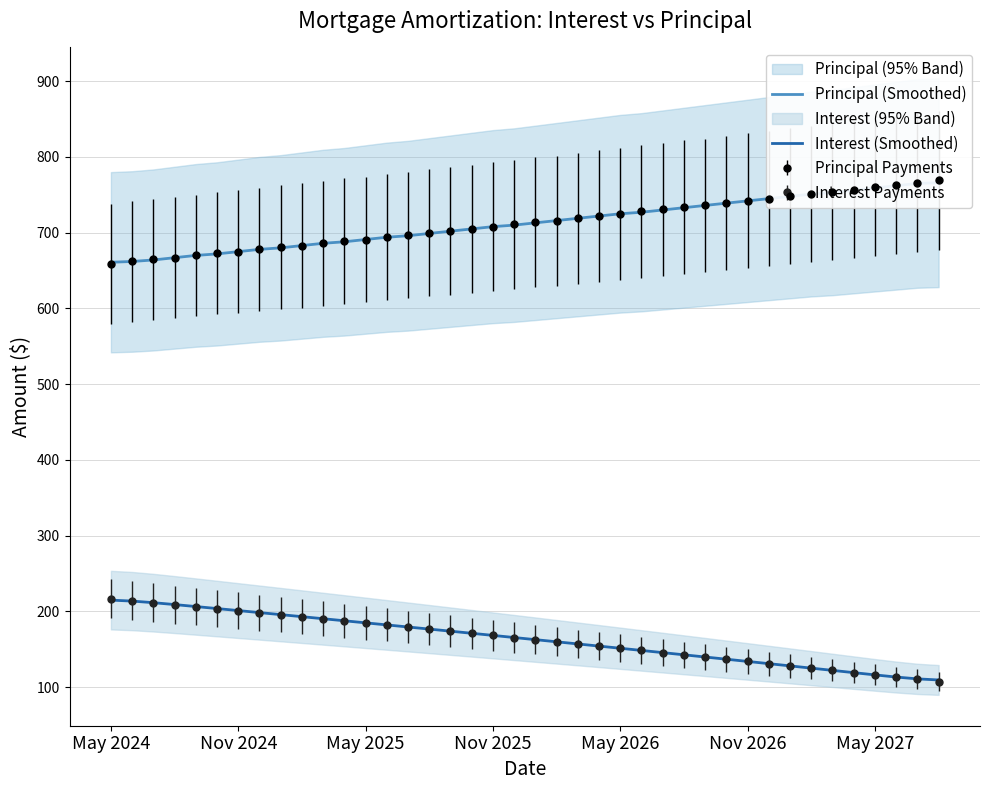

How many values in the Interest (Smoothed) series exceed 165?

20